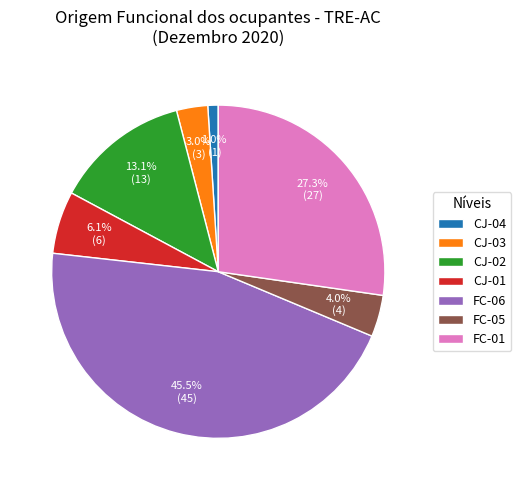

The FC-01 slice represents 1% of the pie. True or false?

False